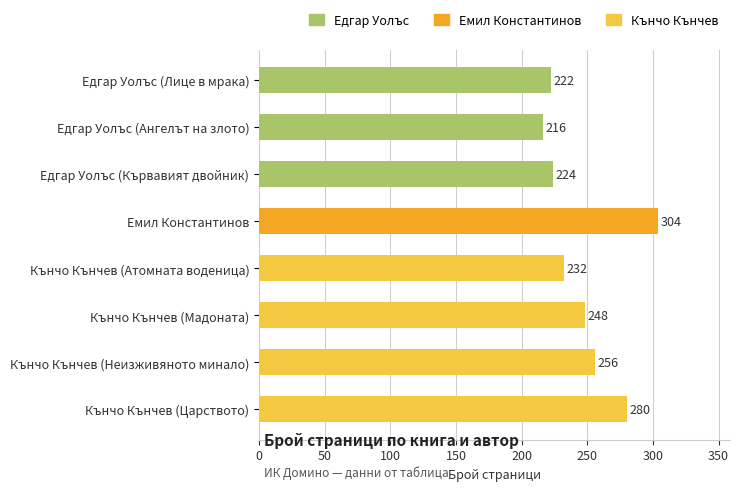

What is the difference between the maximum and minimum values?

88